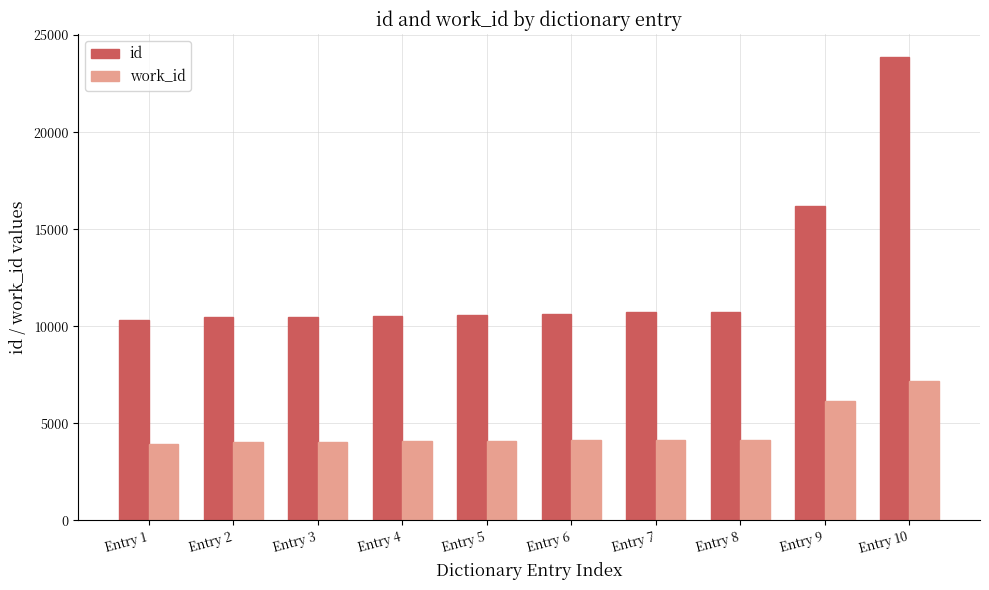

What is the maximum value for work_id?

7163